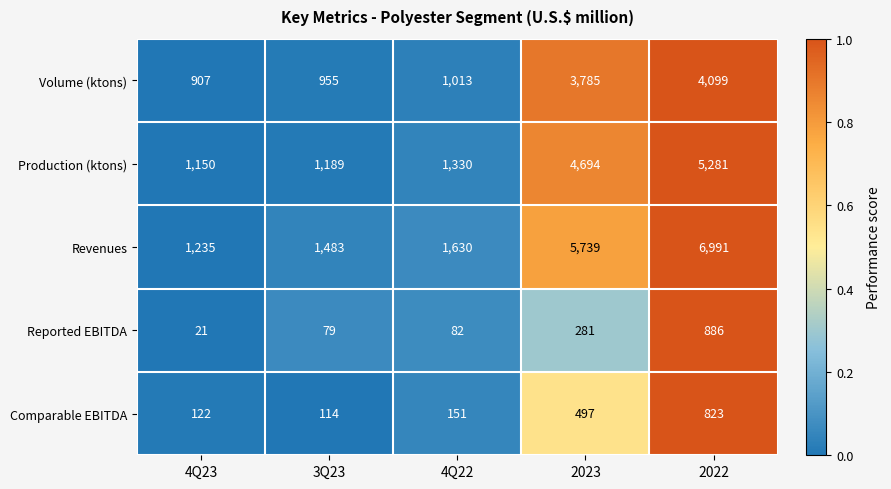

Between 4Q23 and 4Q22, which series saw the biggest shift?

Revenues